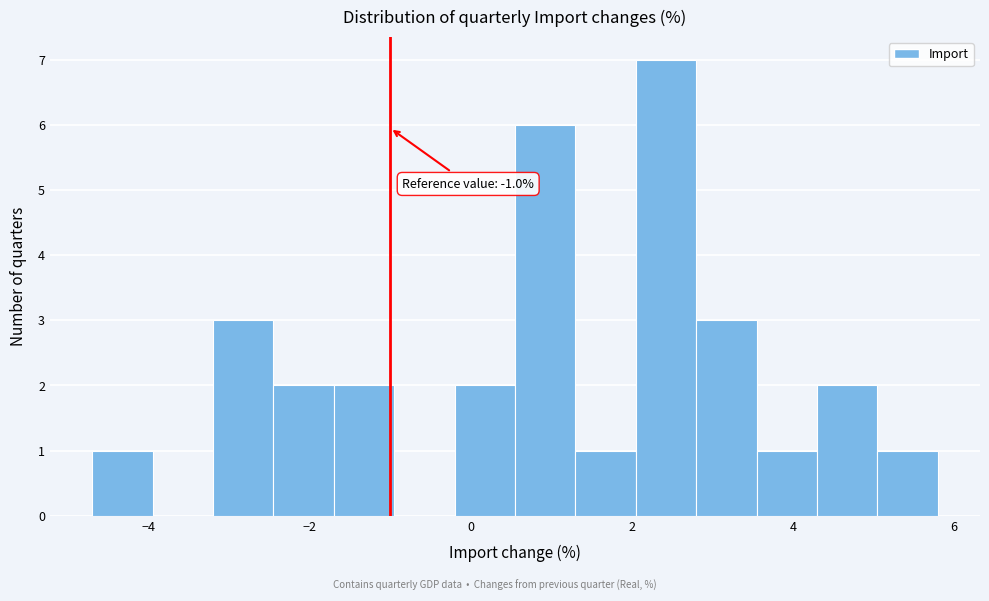

Around what value on the x-axis is the tallest bar? Give the approximate position of its centre, as read against the axis.

2.4